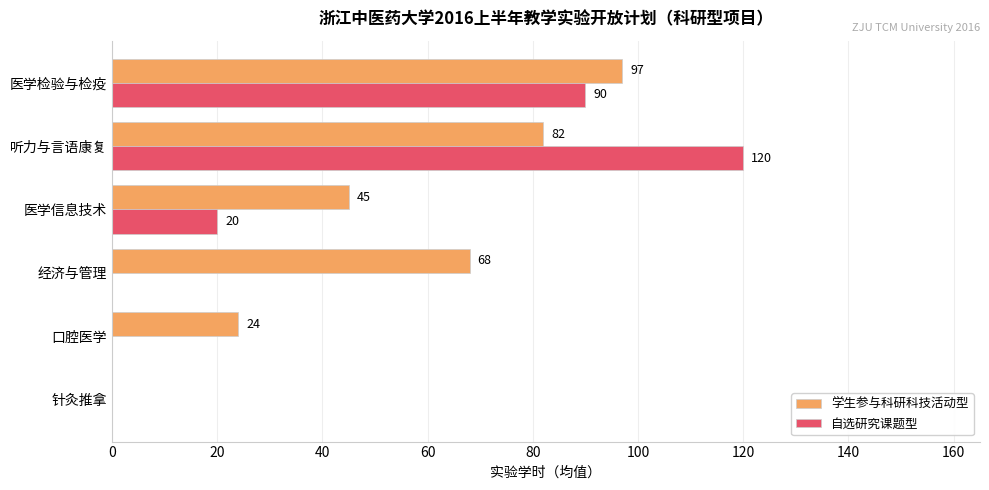

How many categories are shown in the chart?

6